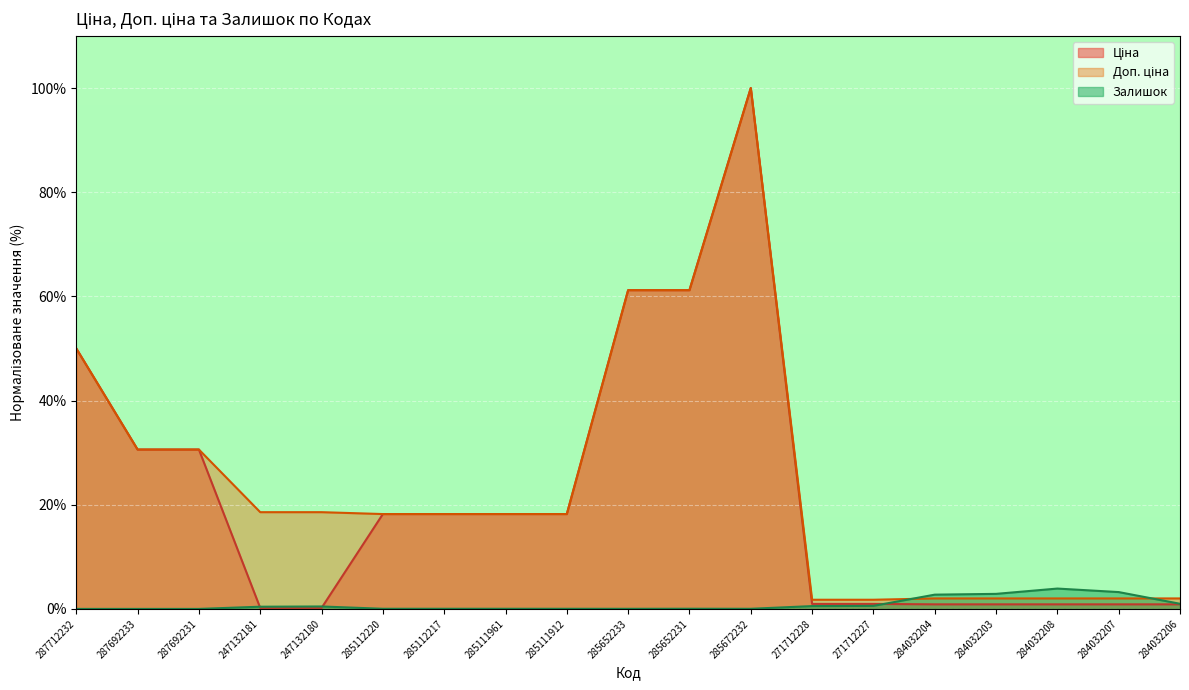

What is the sum of the Ціна values at 284032208 and 287692231?

31.5